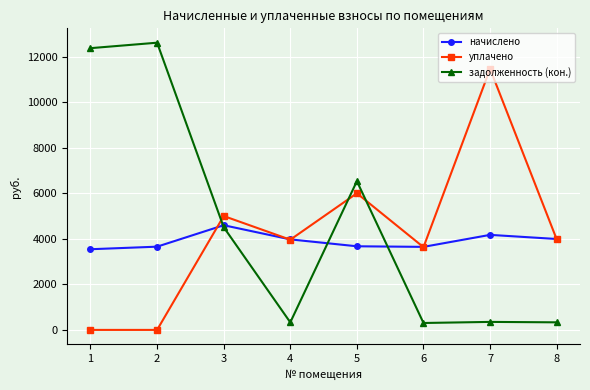

Which label corresponds to the largest value in the chart?

2